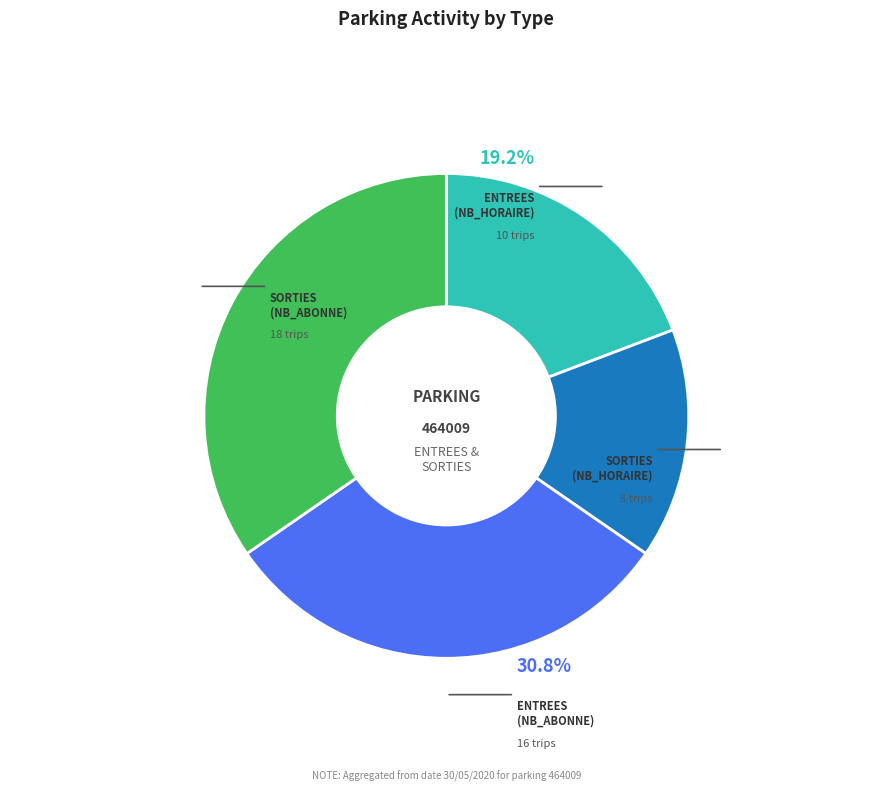

What percentage is the ENTREES (NB_HORAIRE) slice, to the nearest percent?

19%